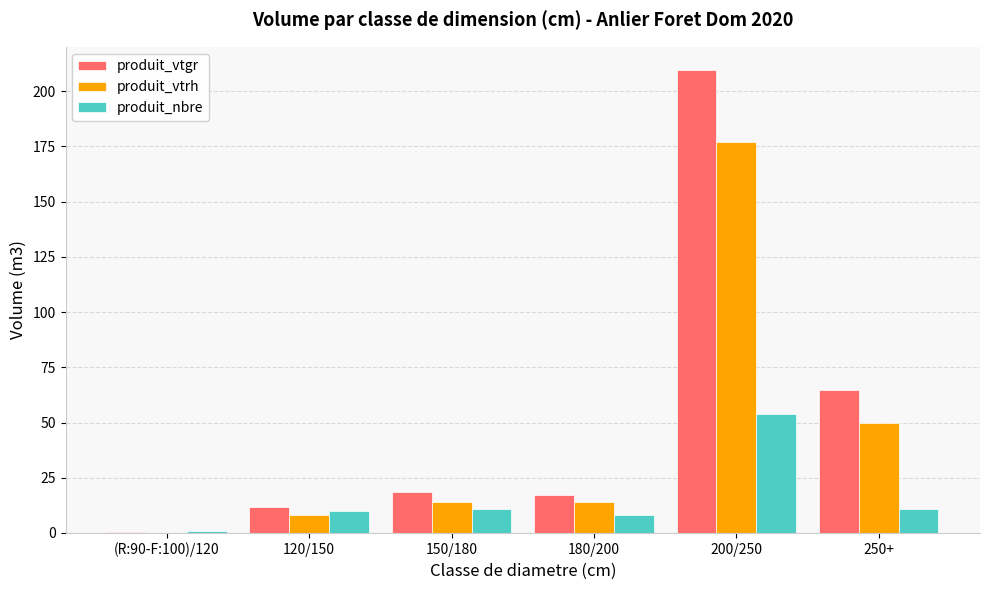

What are all the series names shown in the legend?

produit_vtgr, produit_vtrh, produit_nbre